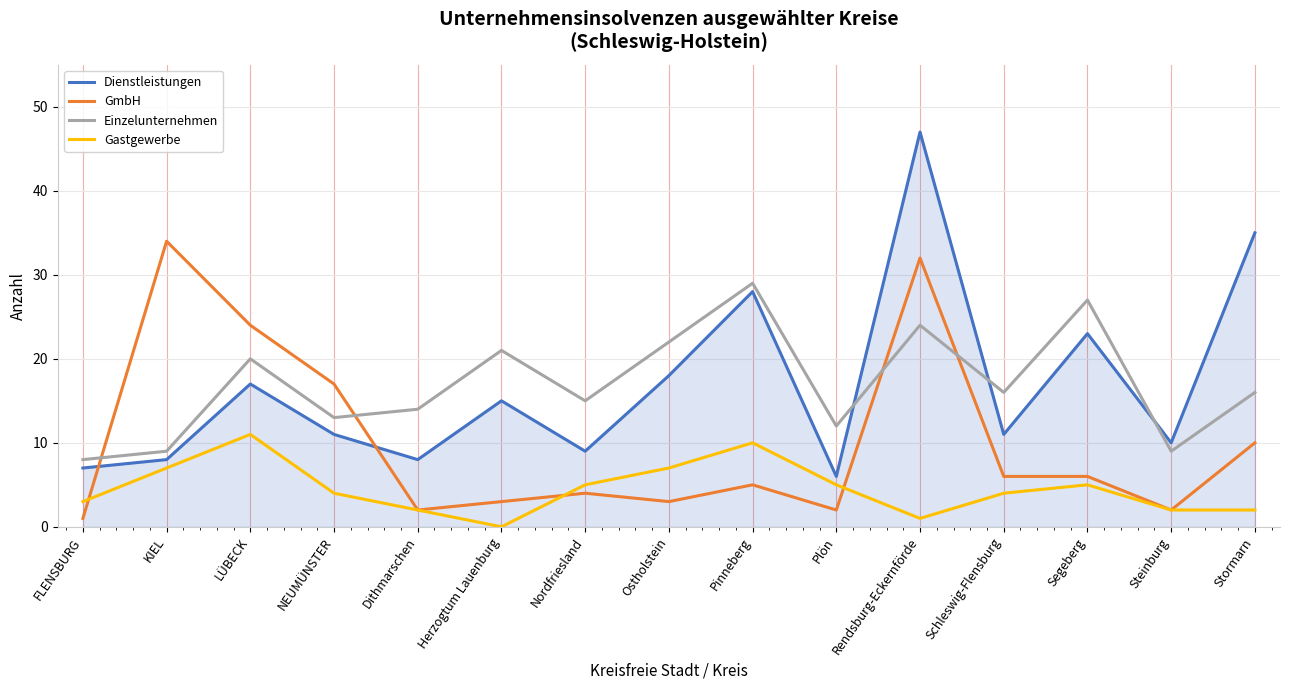

The Einzelunternehmen series shows 2 at FLENSBURG. True or false?

False